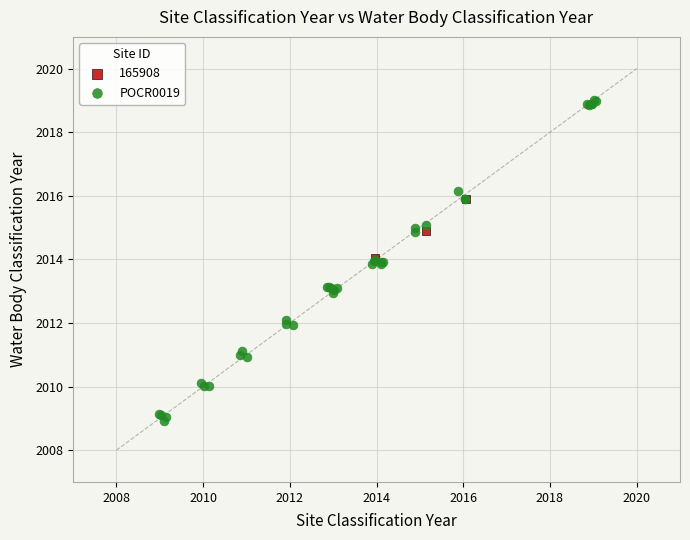

Which series contains the lowest Y value?

POCR0019